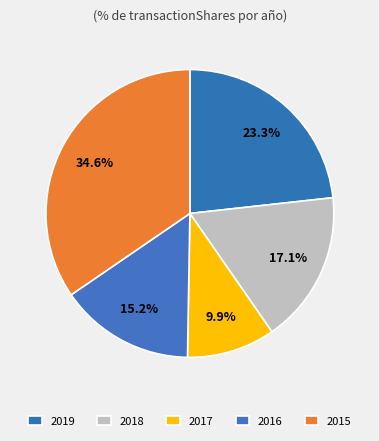

How many slices are in this pie chart?

5